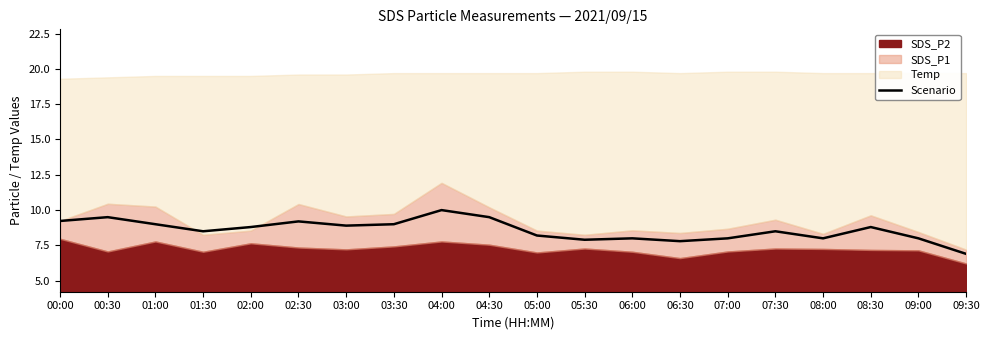

Is it true that the value at 09:30 is 10.2?

False